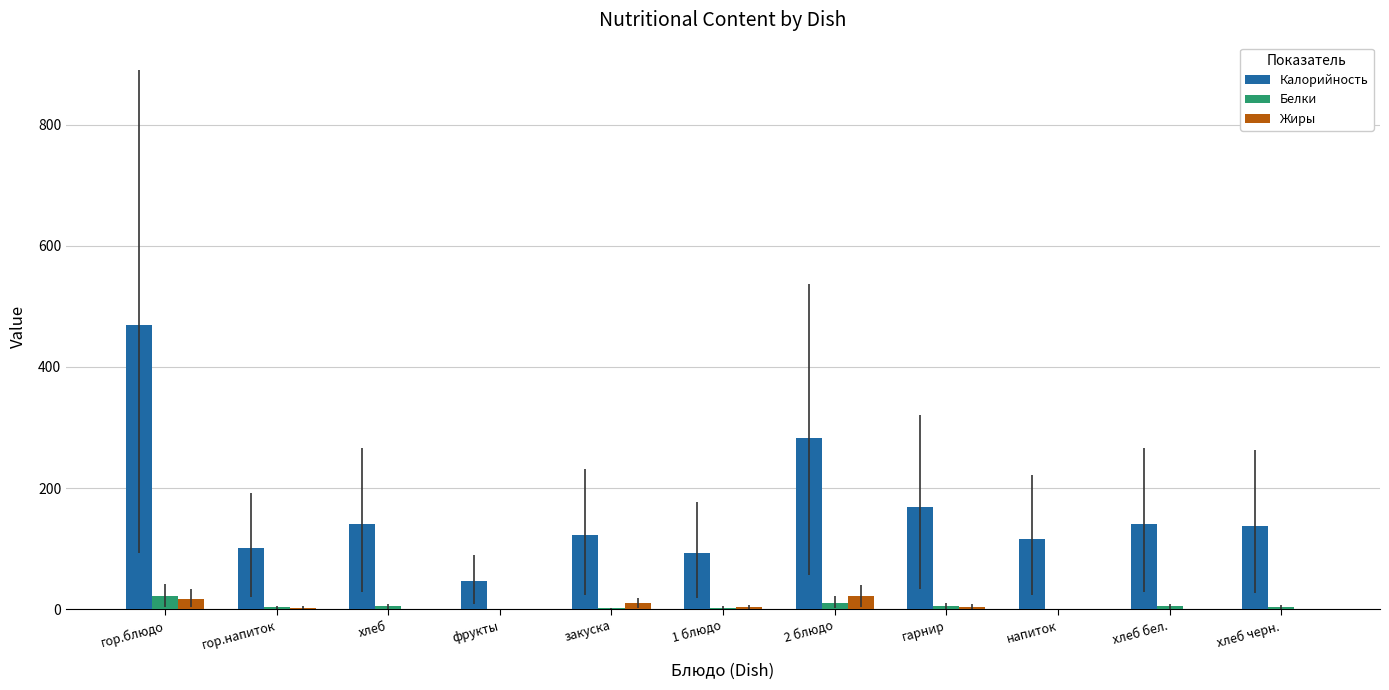

What is the sum of all Жиры values?

62.3